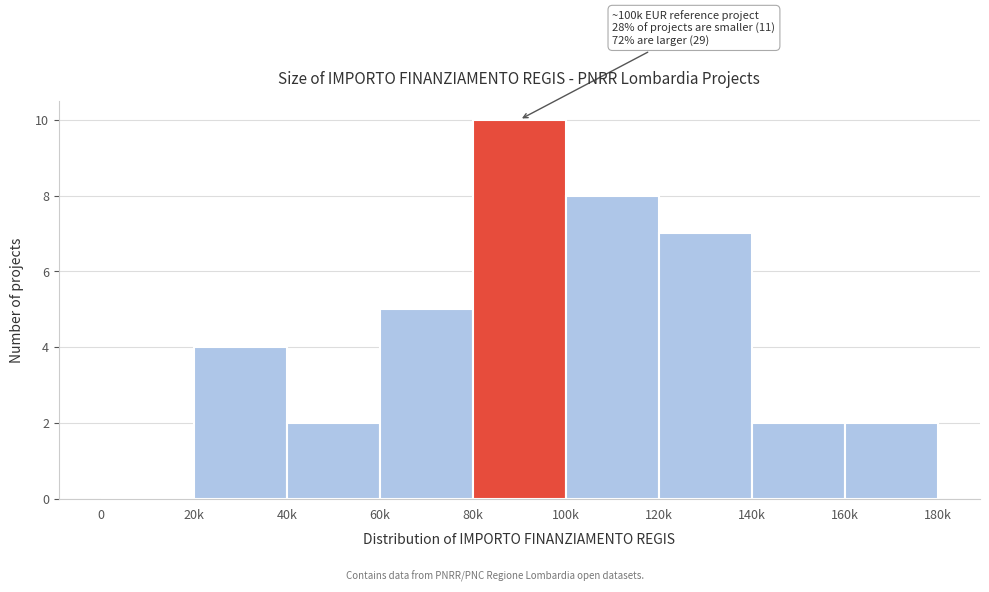

Reading left to right, transcribe all the data shown in this chart.

0=0	20k=4	40k=2	60k=5	80k=10	100k=8	120k=7	140k=2	160k=2